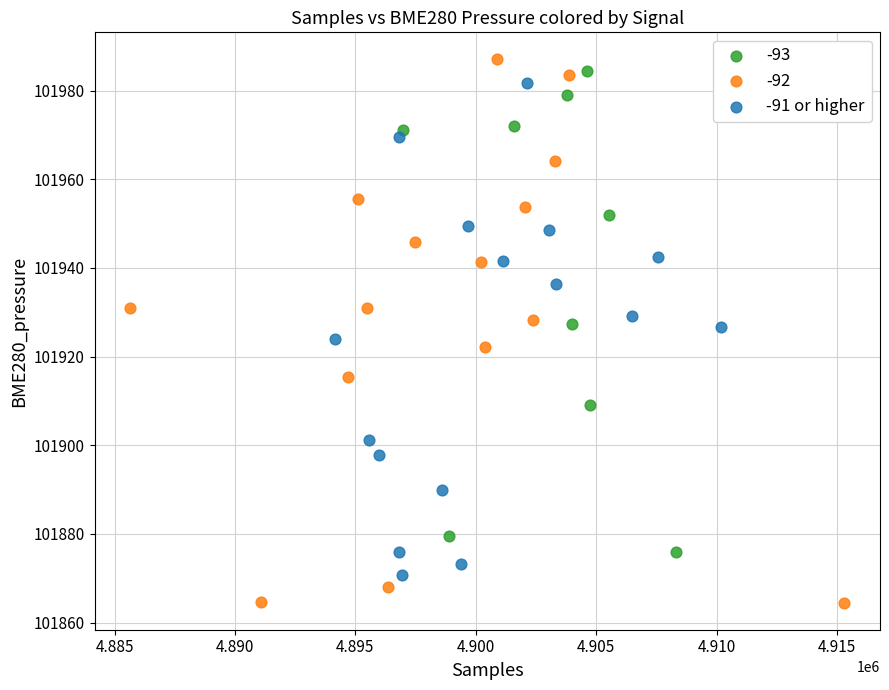

Which series contains the lowest Y value?

-92